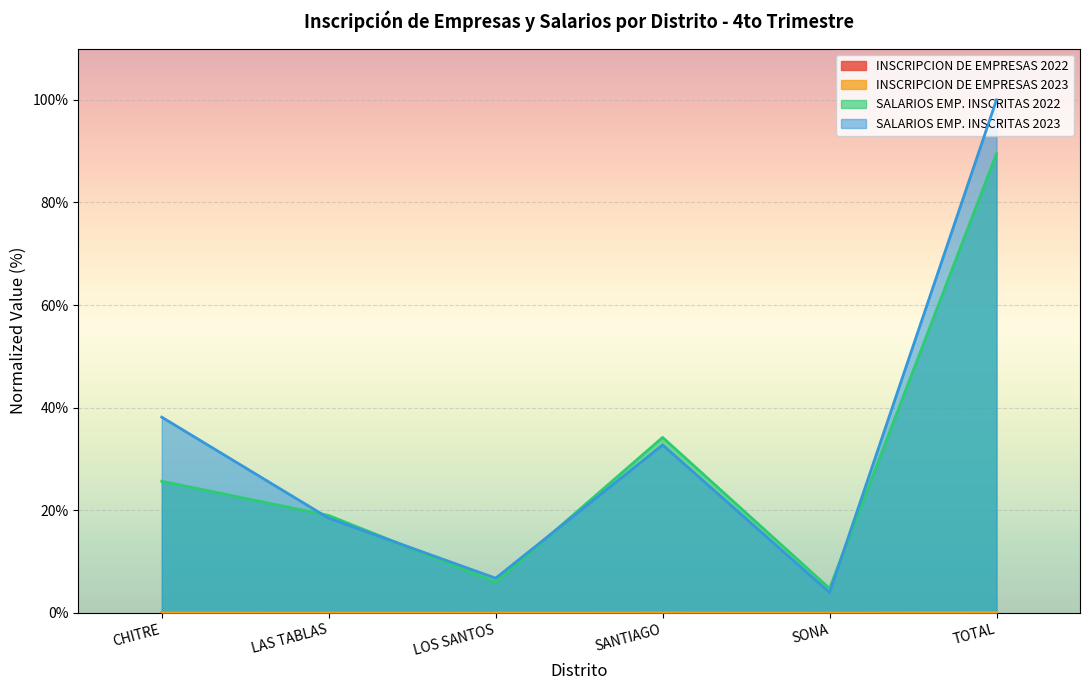

Rank the series by their maximum value, from highest to lowest.

SALARIOS EMP. INSCRITAS 2023, SALARIOS EMP. INSCRITAS 2022, INSCRIPCION DE EMPRESAS 2023, INSCRIPCION DE EMPRESAS 2022